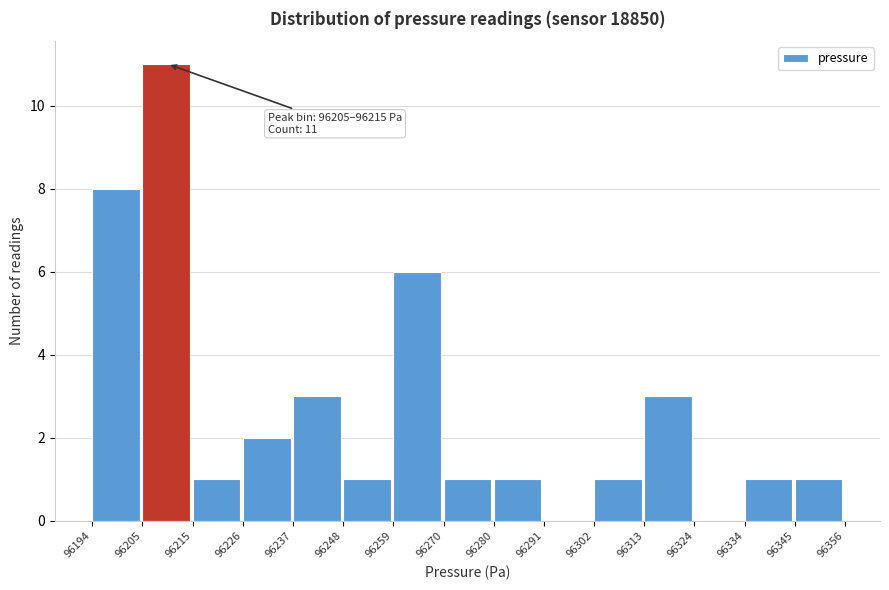

Which range on the x-axis has the tallest bar?

96205 to 96215